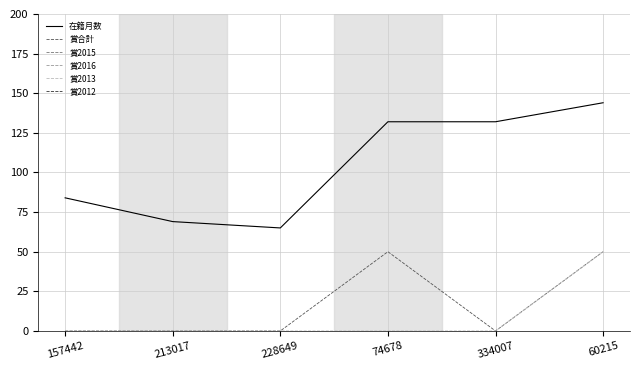

Reading right to left, what are all the values shown in this chart?

在籍月数: 144	132	132	65	69	84
賞合計: 50	0	50	0	0	0
賞2015: 0	0	0	0	0	0
賞2016: 0	0	0	0	0	0
賞2013: 50	0	0	0	0	0
賞2012: 0	0	0	0	0	0